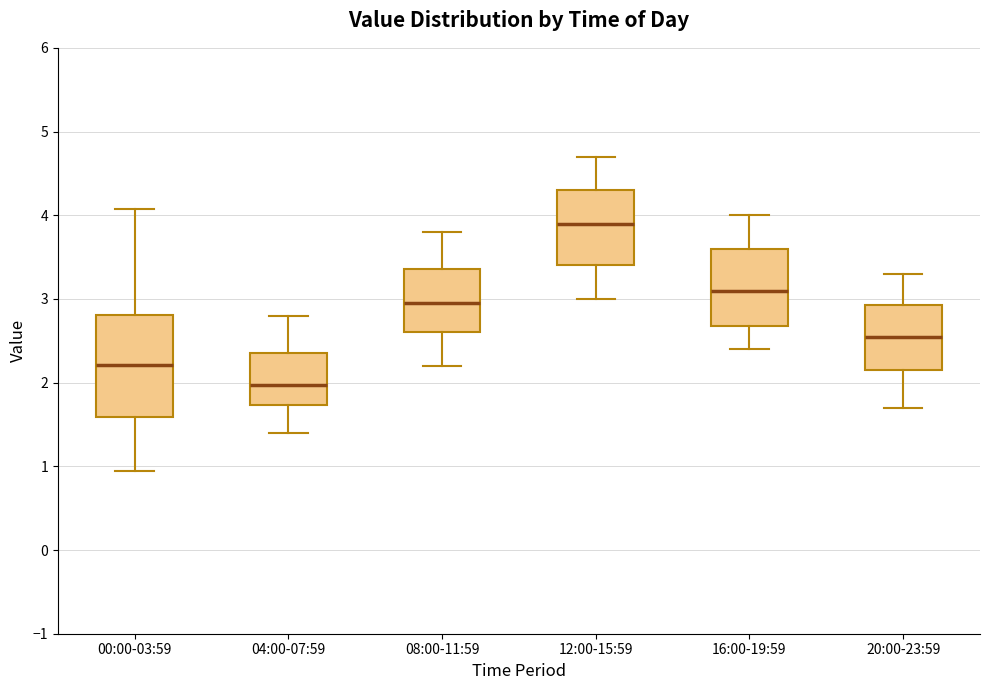

Reading left to right, transcribe this box plot: for each box, give where its median line is, the range the box spans, and where its two whiskers end, as read against the y-axis. The values are not printed on the chart, so give them approximately, as read against the axis.

00:00-03:59: median 2.2, box 1.6 to 2.8, whiskers 1.0 to 4.1
04:00-07:59: median 2.0, box 1.7 to 2.4, whiskers 1.4 to 2.8
08:00-11:59: median 3.0, box 2.6 to 3.4, whiskers 2.2 to 3.8
12:00-15:59: median 3.9, box 3.4 to 4.3, whiskers 3.0 to 4.7
16:00-19:59: median 3.1, box 2.7 to 3.6, whiskers 2.4 to 4.0
20:00-23:59: median 2.6, box 2.2 to 2.9, whiskers 1.7 to 3.3